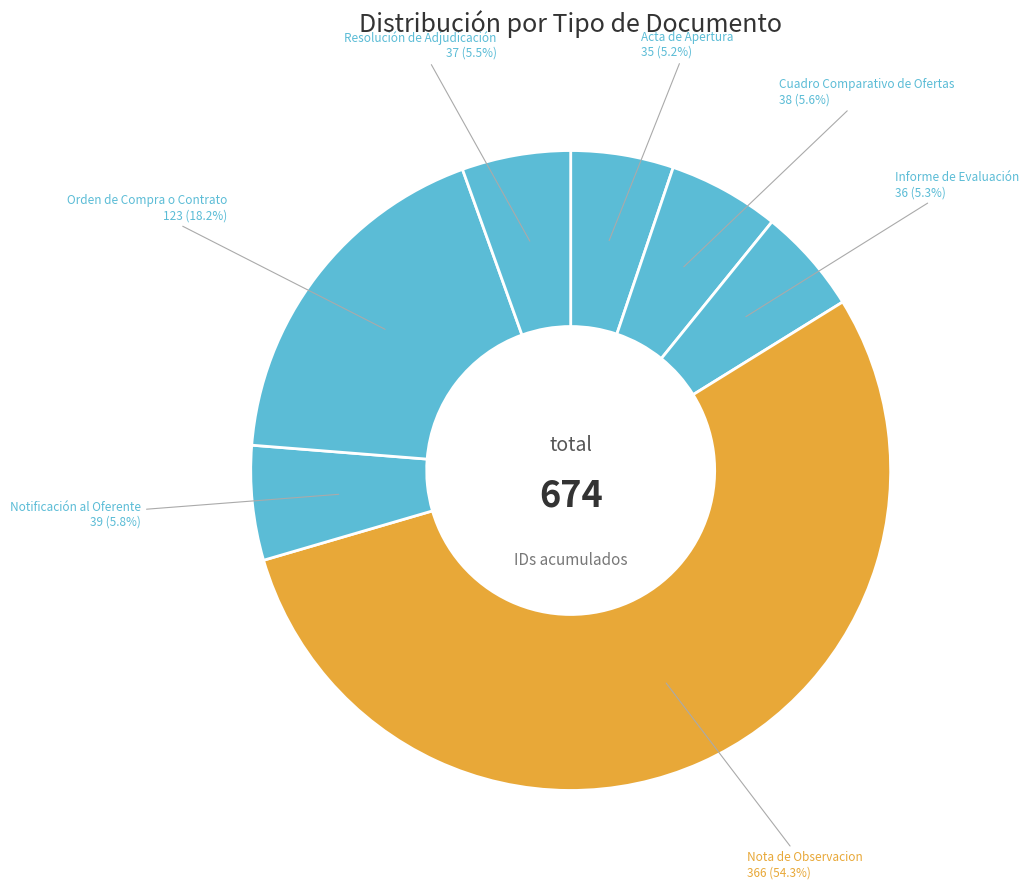

How many slices are in this pie chart?

7